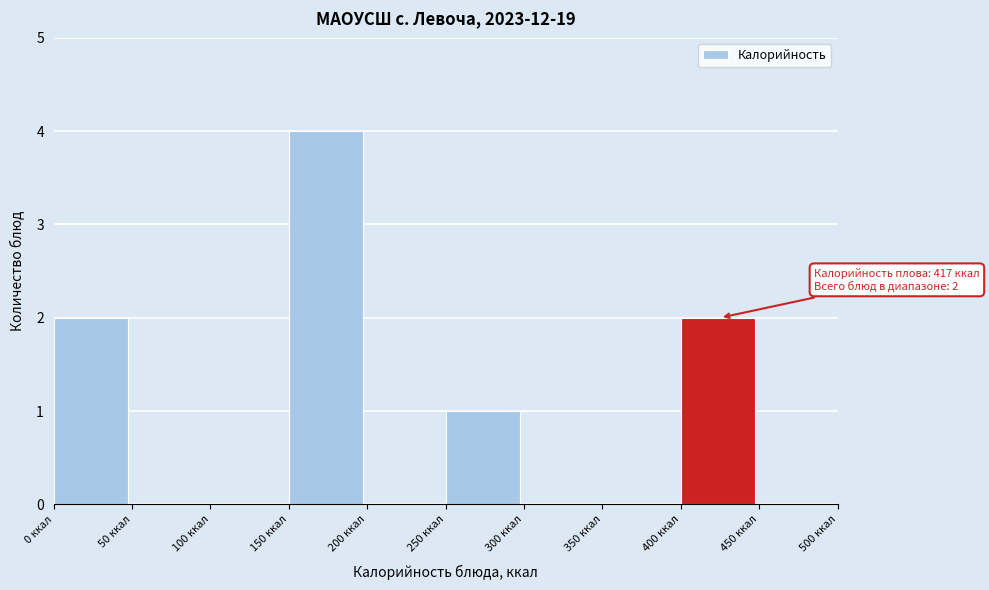

Which range on the x-axis has the tallest bar?

150 to 200